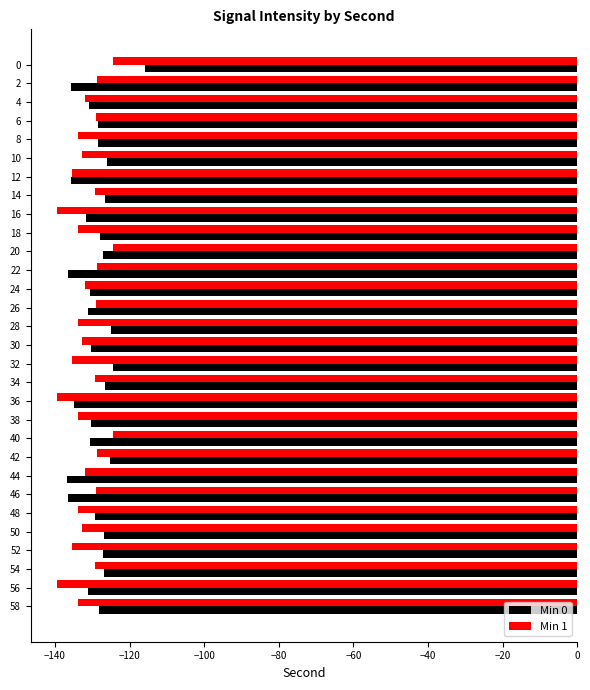

The Min 1 series shows -208.9 at 20. True or false?

False